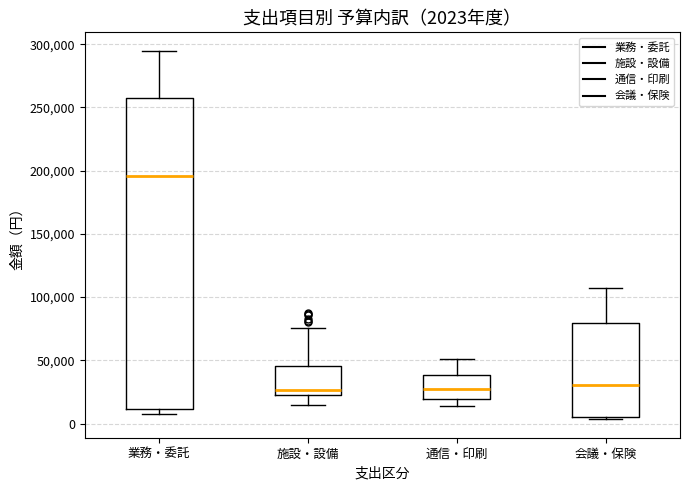

Which box's median line is the highest?

業務・委託